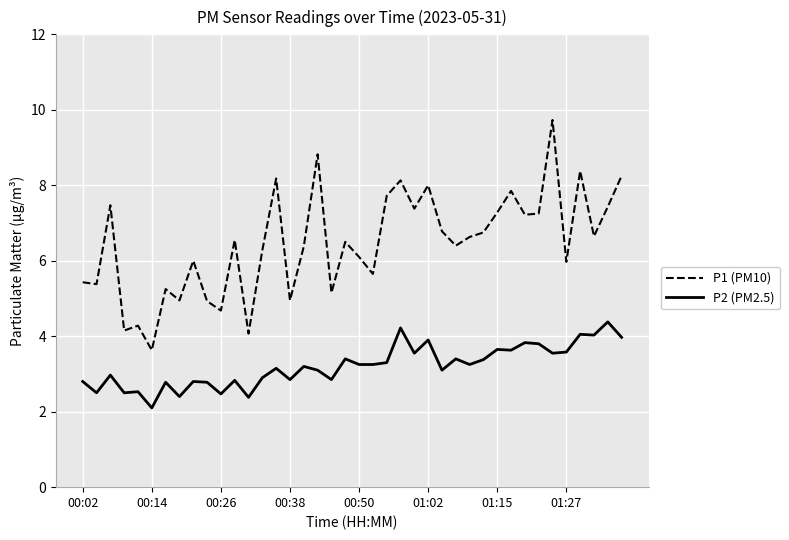

True or false: P1 (PM10) and P2 (PM2.5) cross at least once.

False